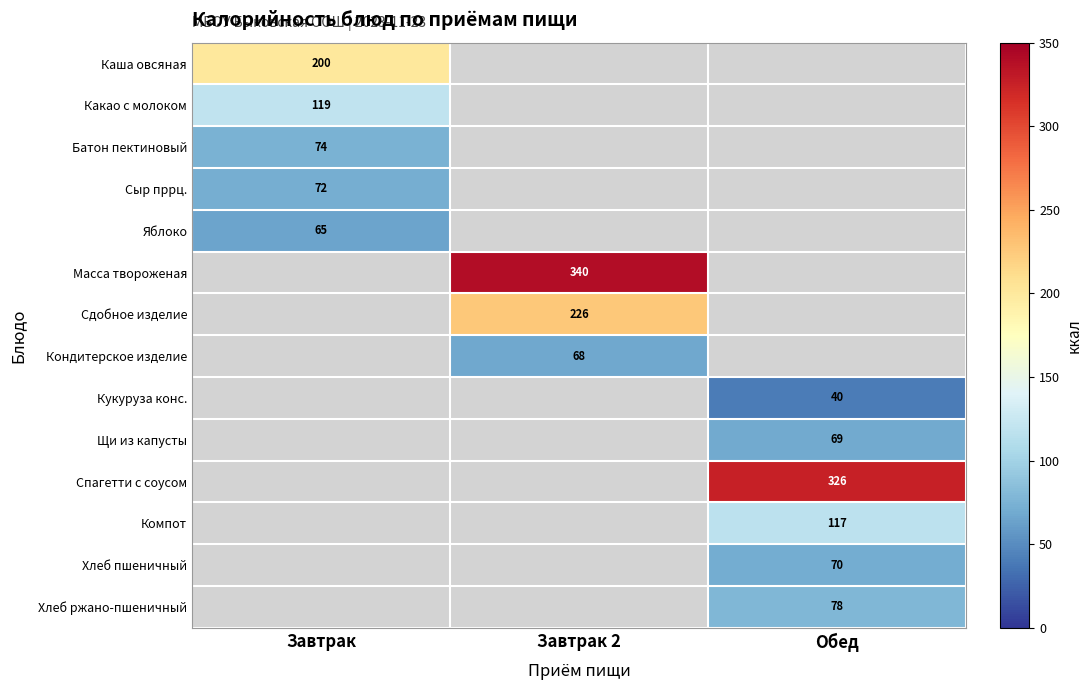

Is it true that Хлеб ржано-пшеничный equals 131 at Обед?

False